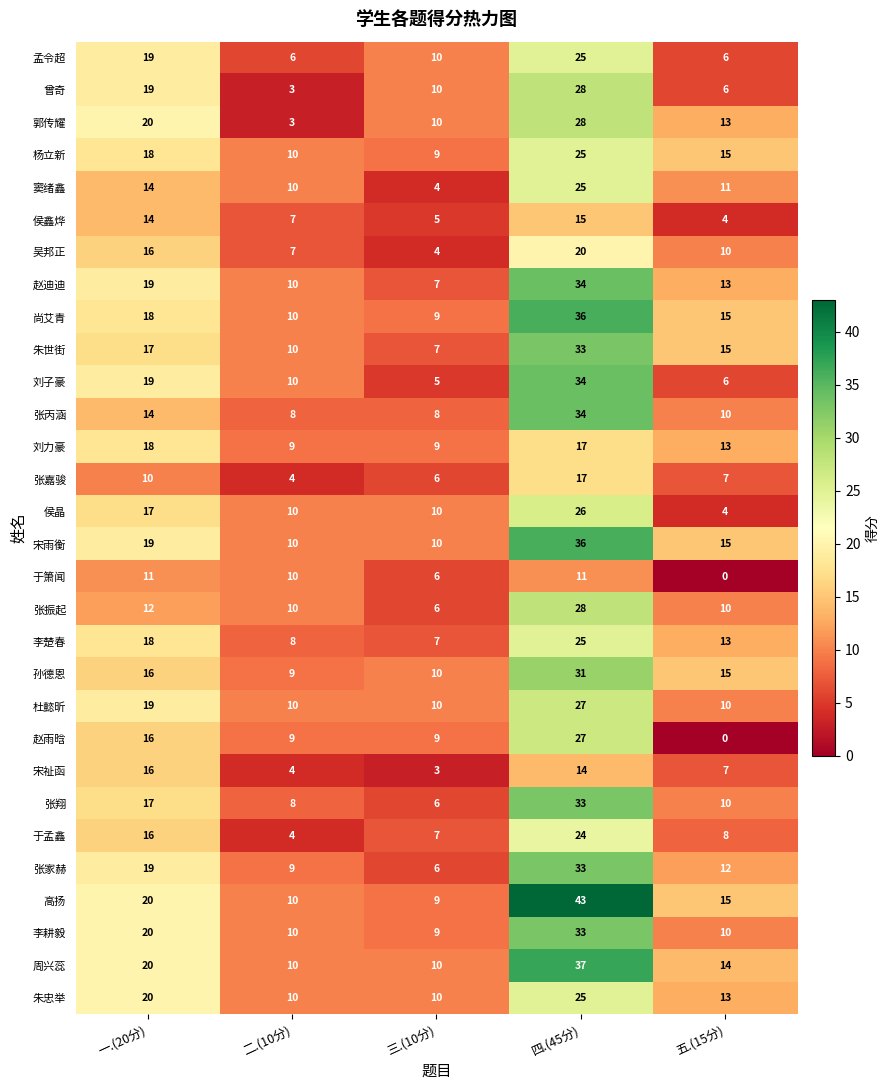

Is it true that 于孟鑫 equals 8 at 五.(15分)?

True